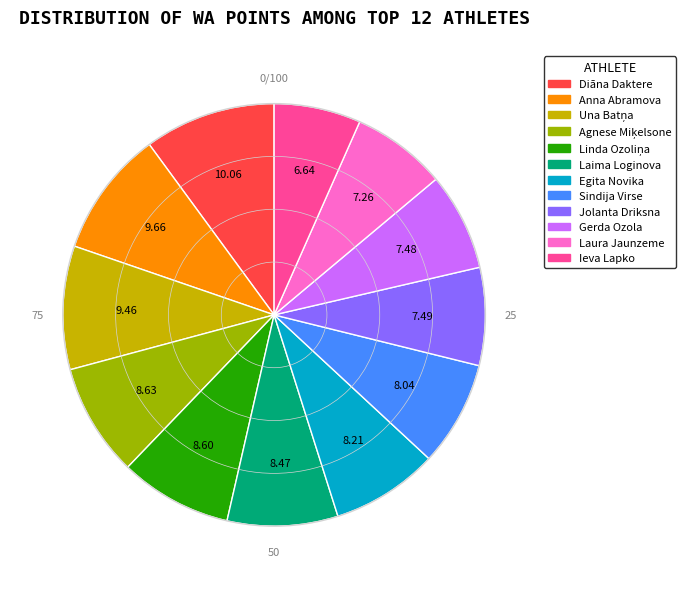

What is the ratio of the value at Egita Novika to the value at Diāna Daktere?

0.8